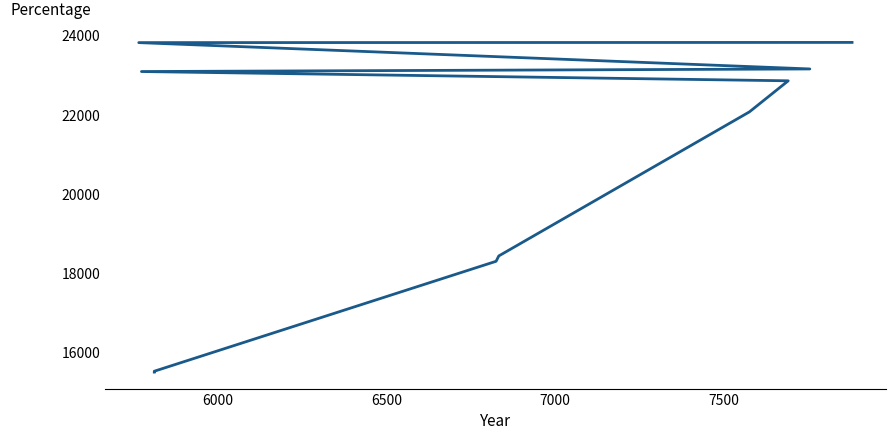

How many lines are shown in the chart?

1